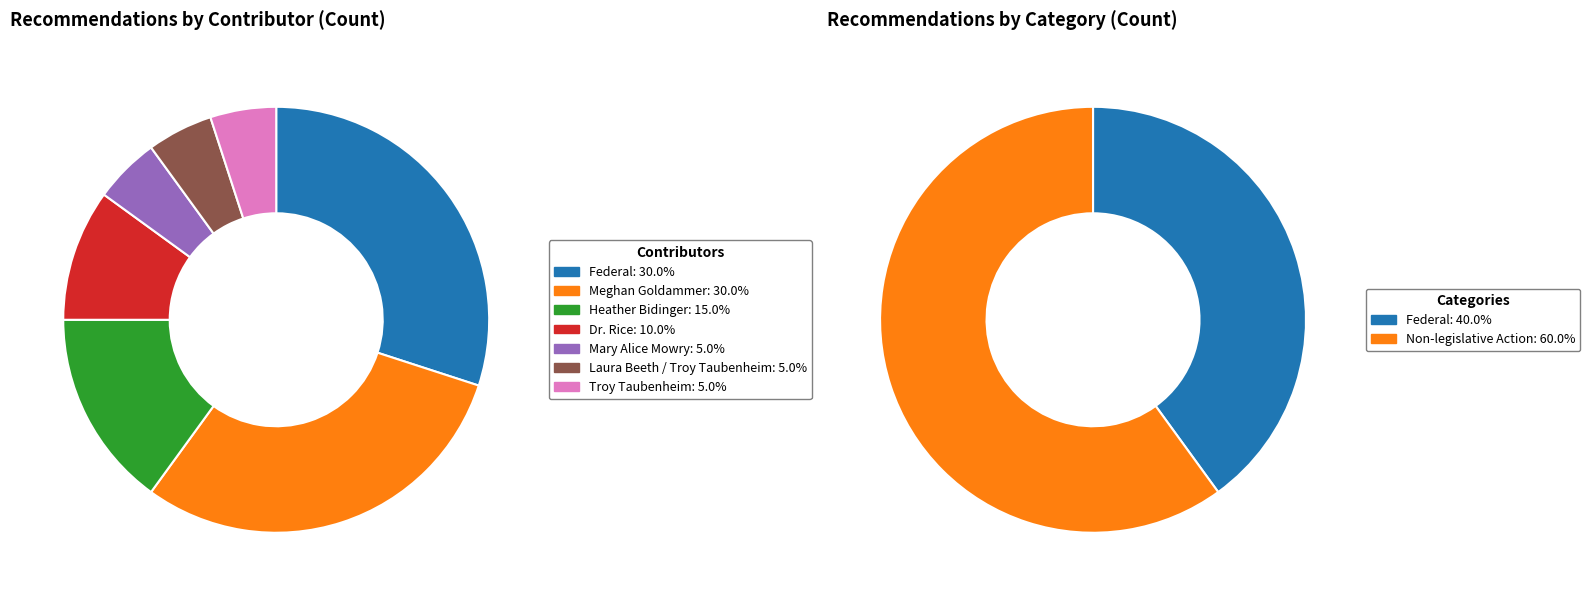

To the nearest percent, what is the difference between the largest and smallest slice percentages?

25%